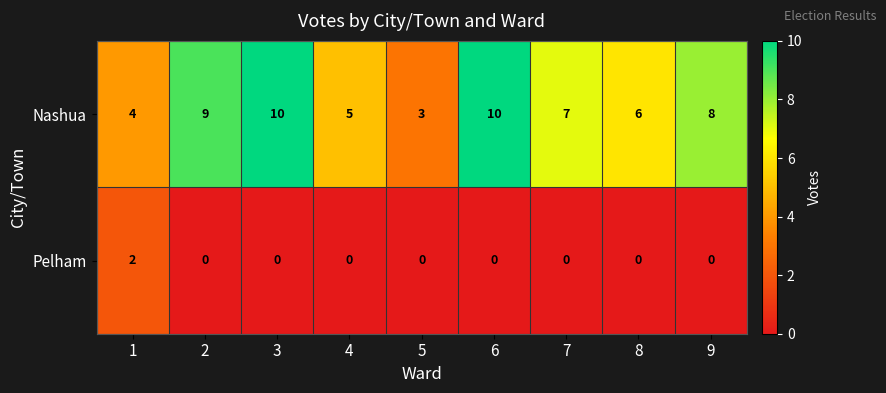

Reading left to right, extract all data points from this chart.

Nashua: 1=4	2=9	3=10	4=5	5=3	6=10	7=7	8=6	9=8
Pelham: 1=2	2=0	3=0	4=0	5=0	6=0	7=0	8=0	9=0